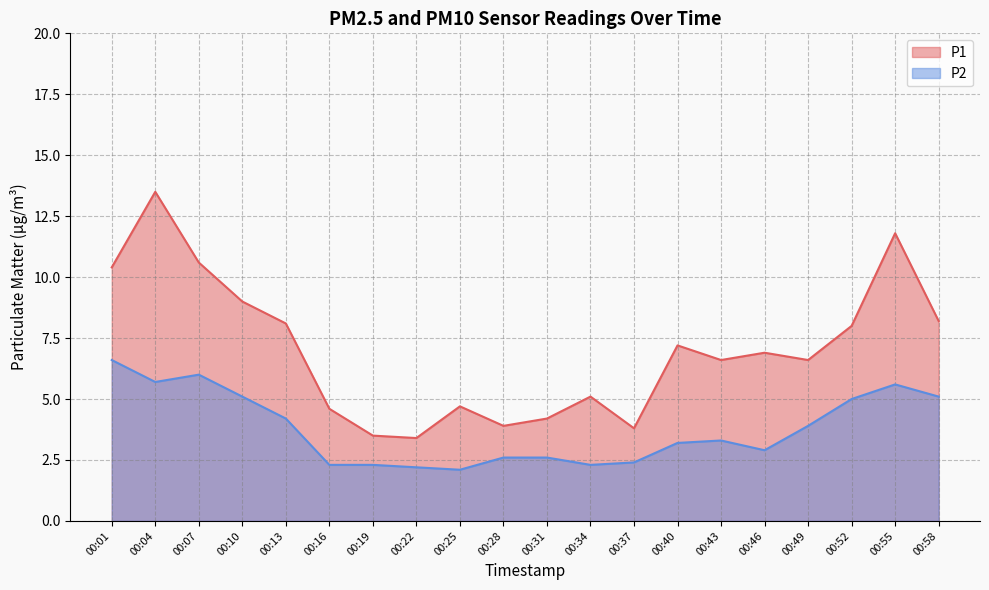

At how many categories does at least one series exceed 9?

4